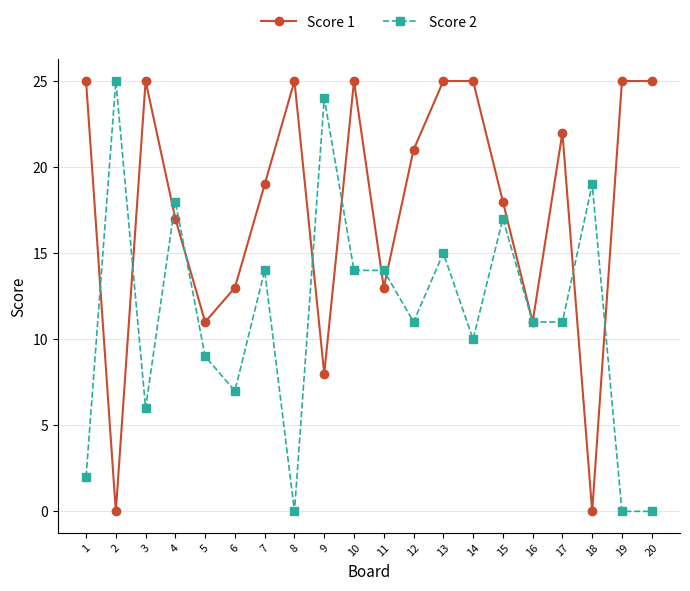

How many categories are shown in the chart?

20